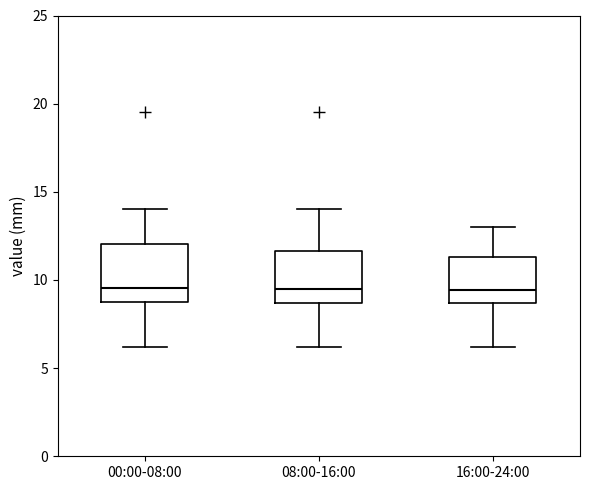

Where does the median line of the box for 08:00-16:00 sit on the y-axis? The values are not printed on the chart, so give them approximately, as read against the axis.

9.5